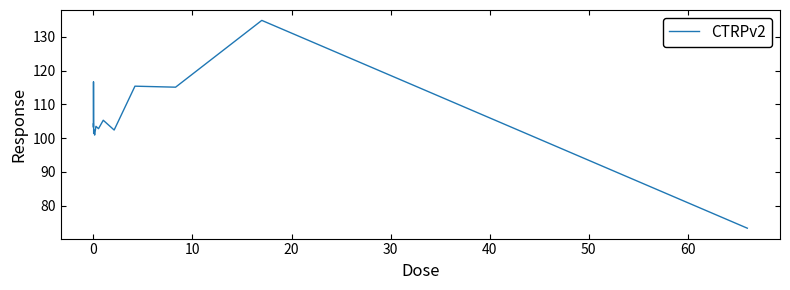

What is the greatest value displayed?

134.9